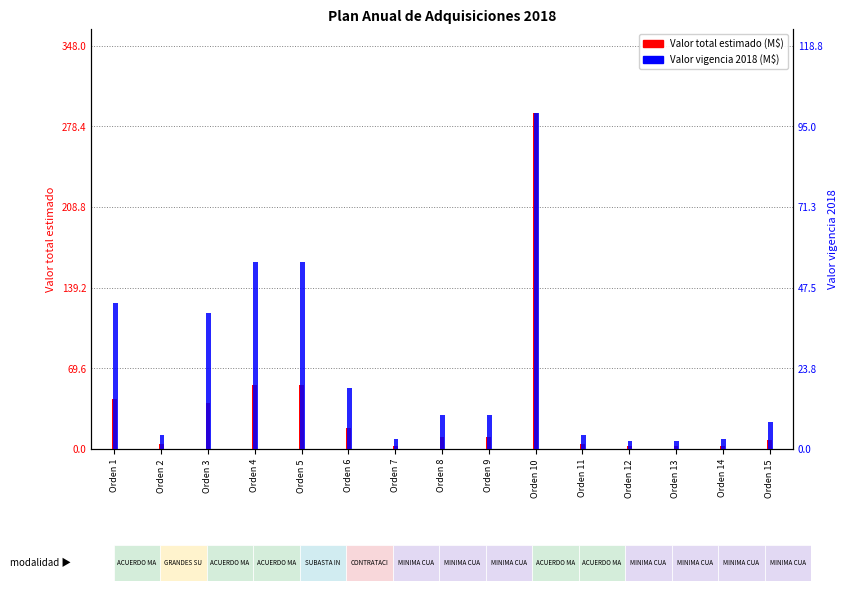

At which category is the sum across all series the highest?

Orden 10